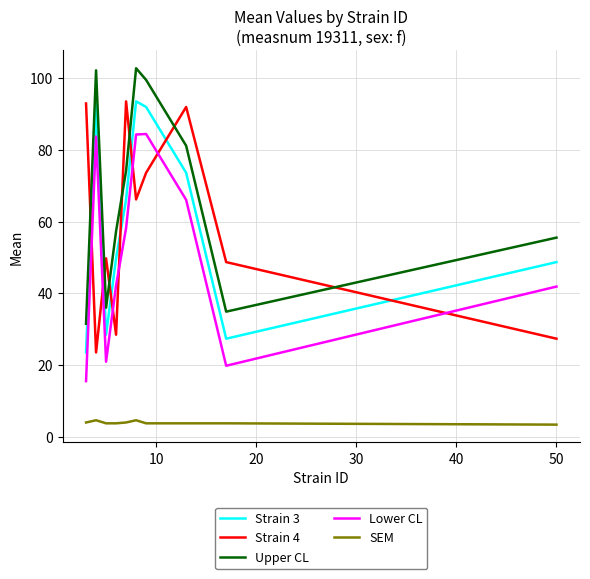

What is the minimum value for Lower CL?

15.6